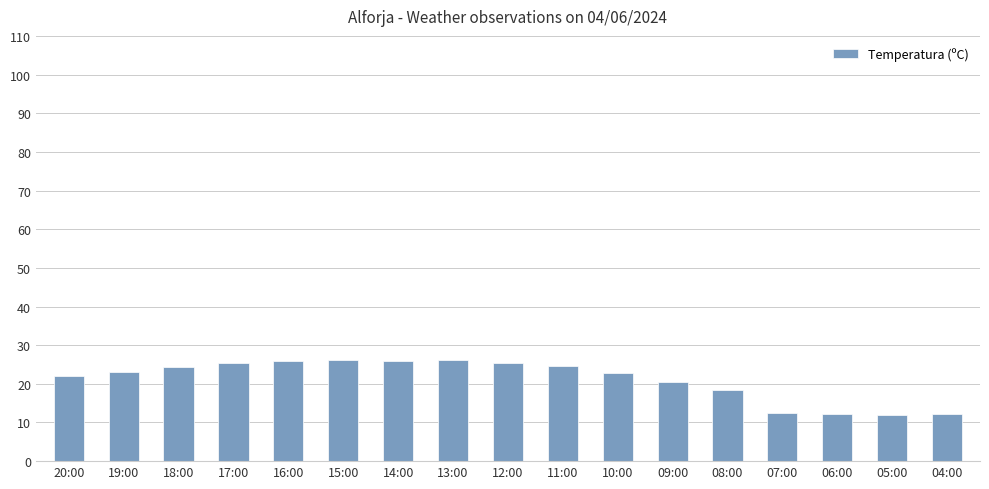

The chart shows a value of 19.1 at 05:00. True or false?

False